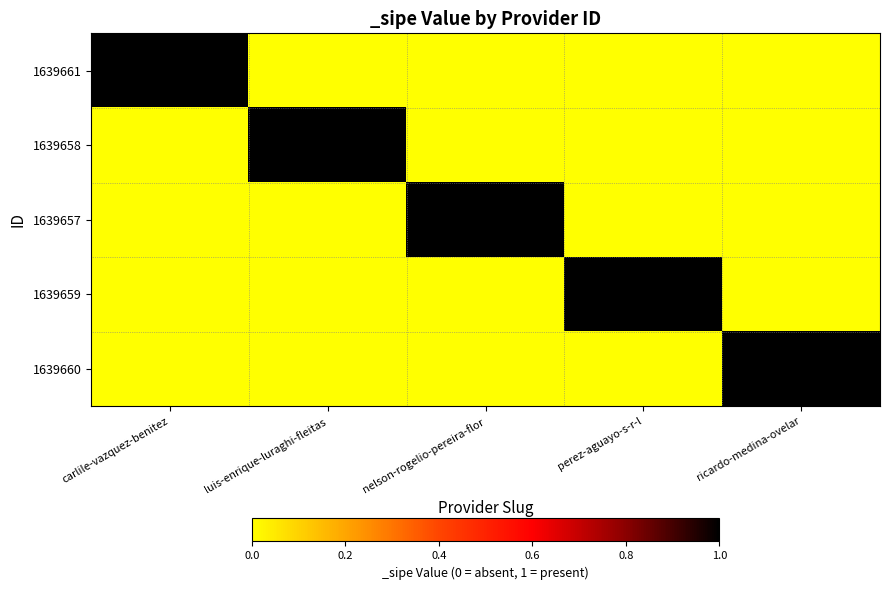

At how many categories does at least one series exceed 0?

5